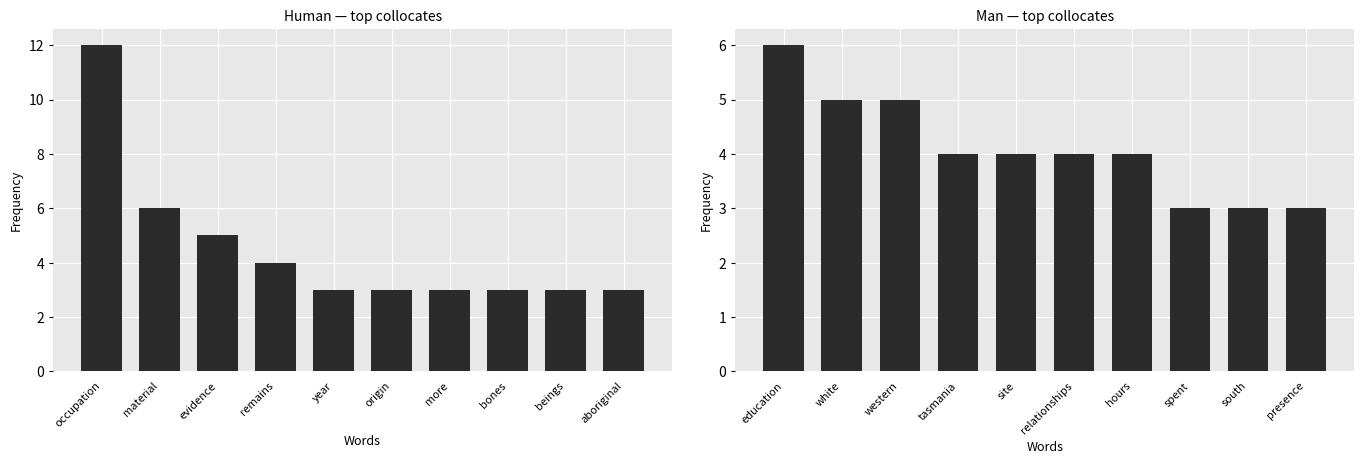

Rank the series by their average value, from highest to lowest.

Human, Man